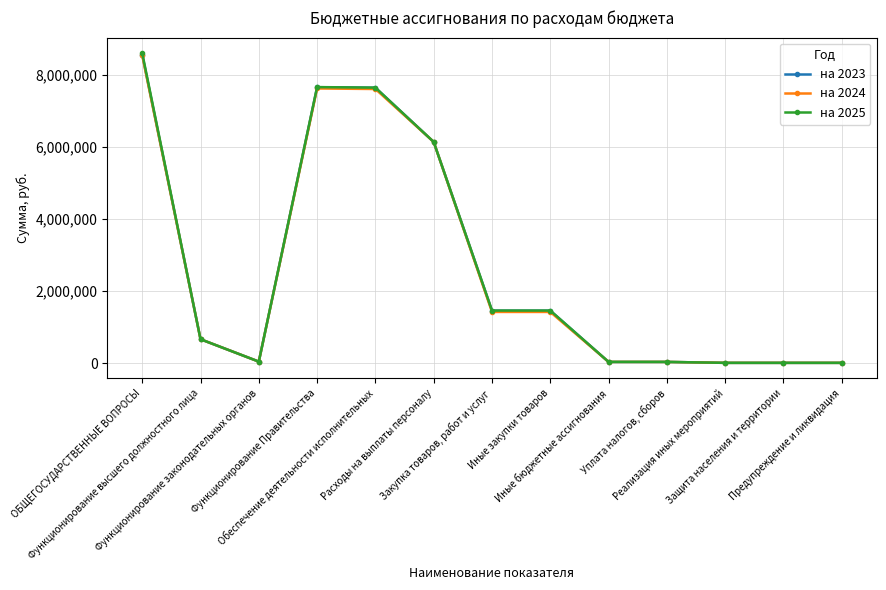

At how many categories does at least one series exceed 2188996?

4